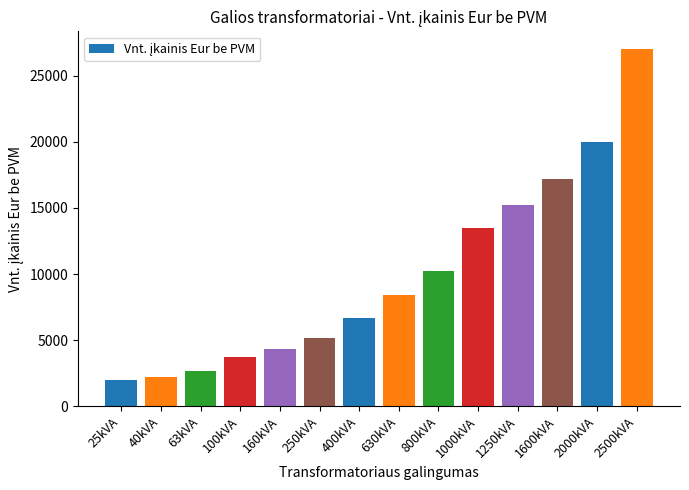

What is the difference between the maximum and minimum values?

25000